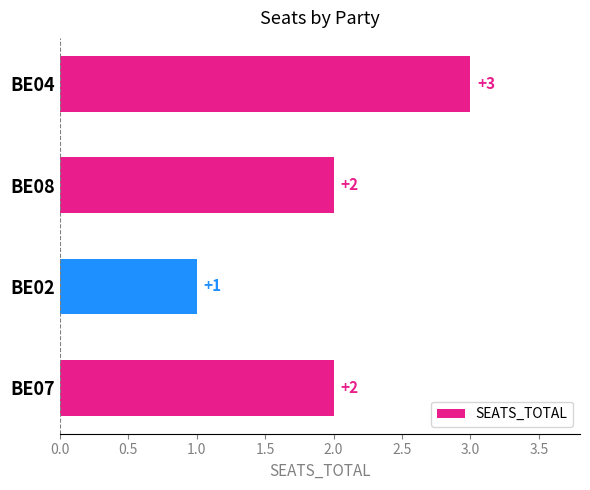

What is the label of the 4th bar from the top?

BE07